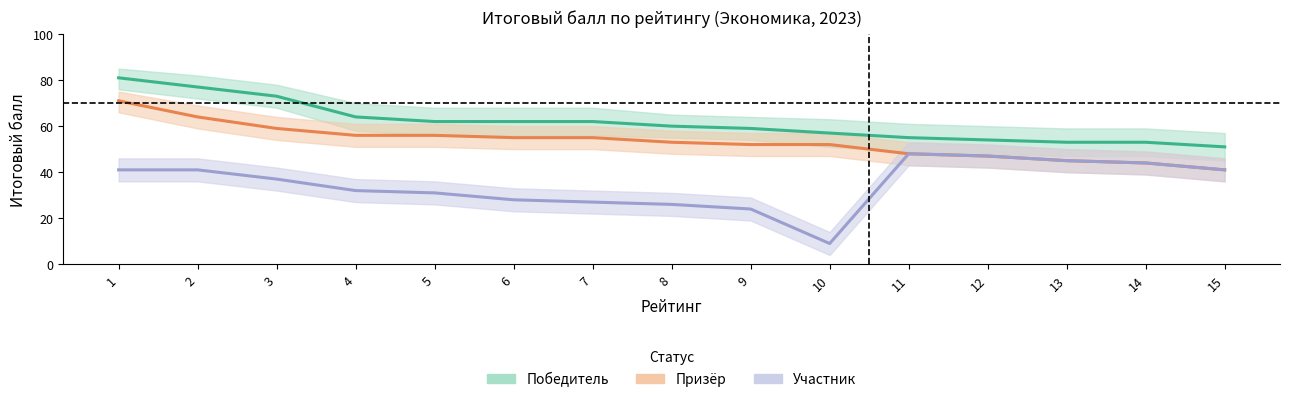

True or false: Призёр and Победитель cross at least once.

False